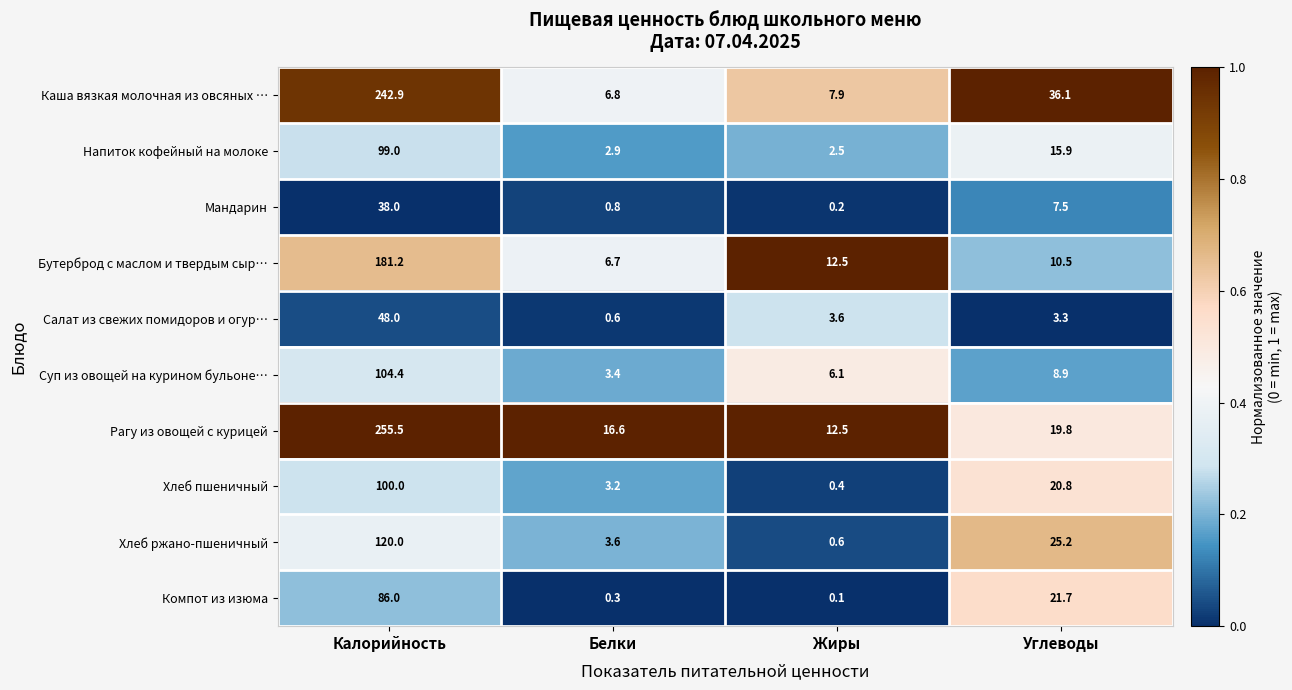

Rank the series at Белки from lowest to highest value.

Компот из изюма, Салат из свежих помидоров и огур…, Мандарин, Напиток кофейный на молоке, Хлеб пшеничный, Суп из овощей на курином бульоне…, Хлеб ржано-пшеничный, Бутерброд с маслом и твердым сыр…, Каша вязкая молочная из овсяных …, Рагу из овощей с курицей